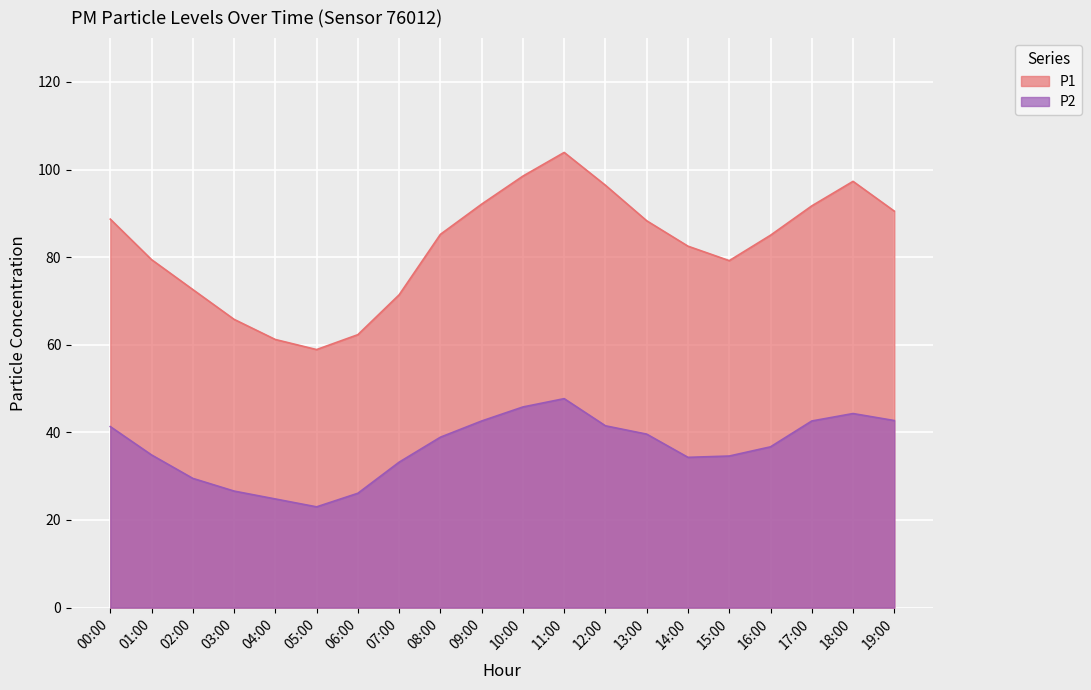

Rank the series by their average value, from highest to lowest.

P1, P2